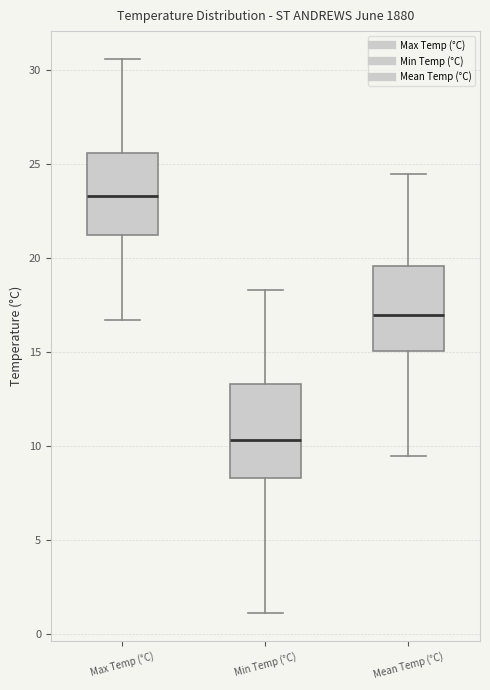

Comparing the boxes themselves (not the whiskers), which one is the tallest?

Min Temp (°C)